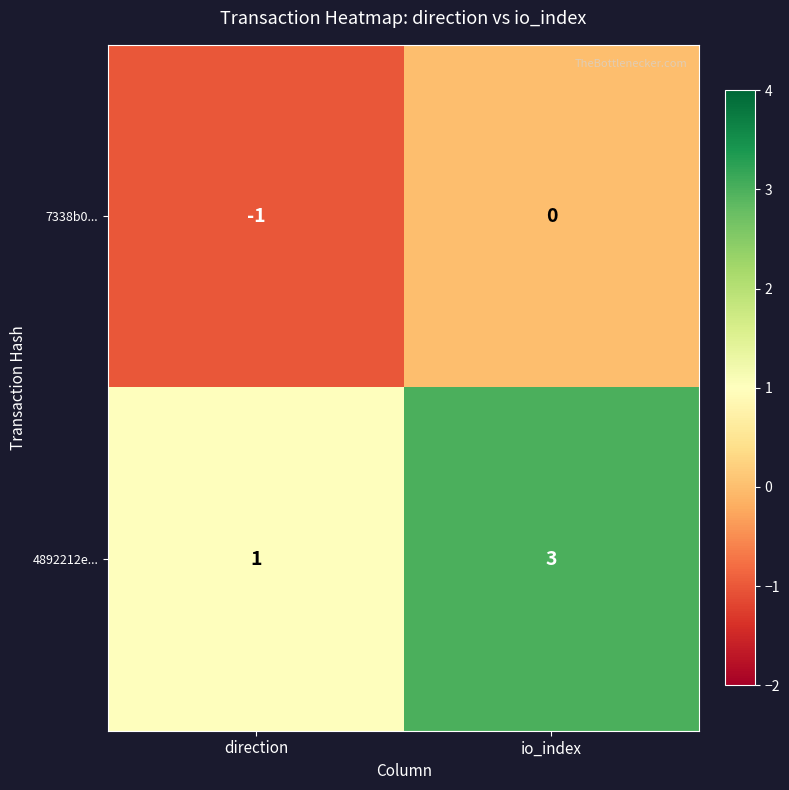

List the series in order of their peak value, highest first.

4892212e..., 7338b0...